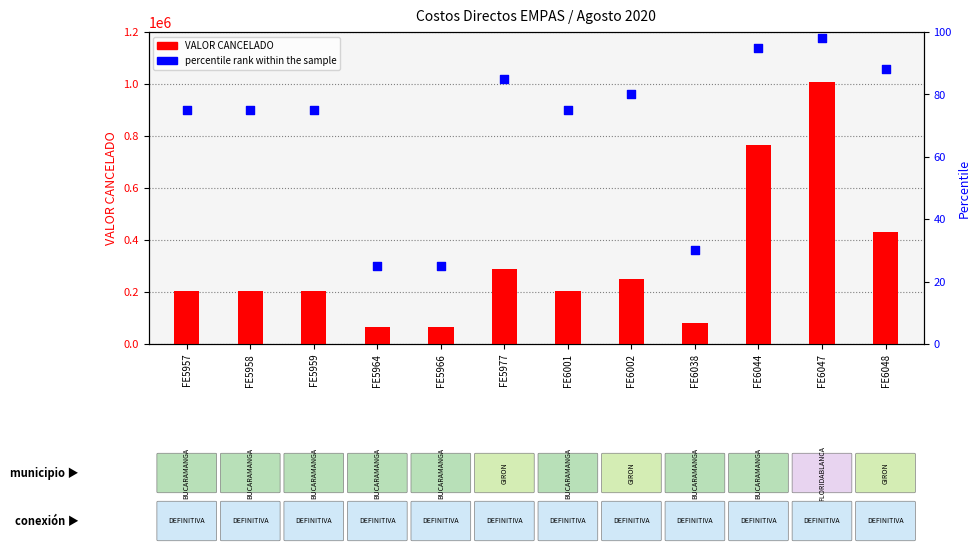

Which series has the widest spread of Y values?

VALOR CANCELADO